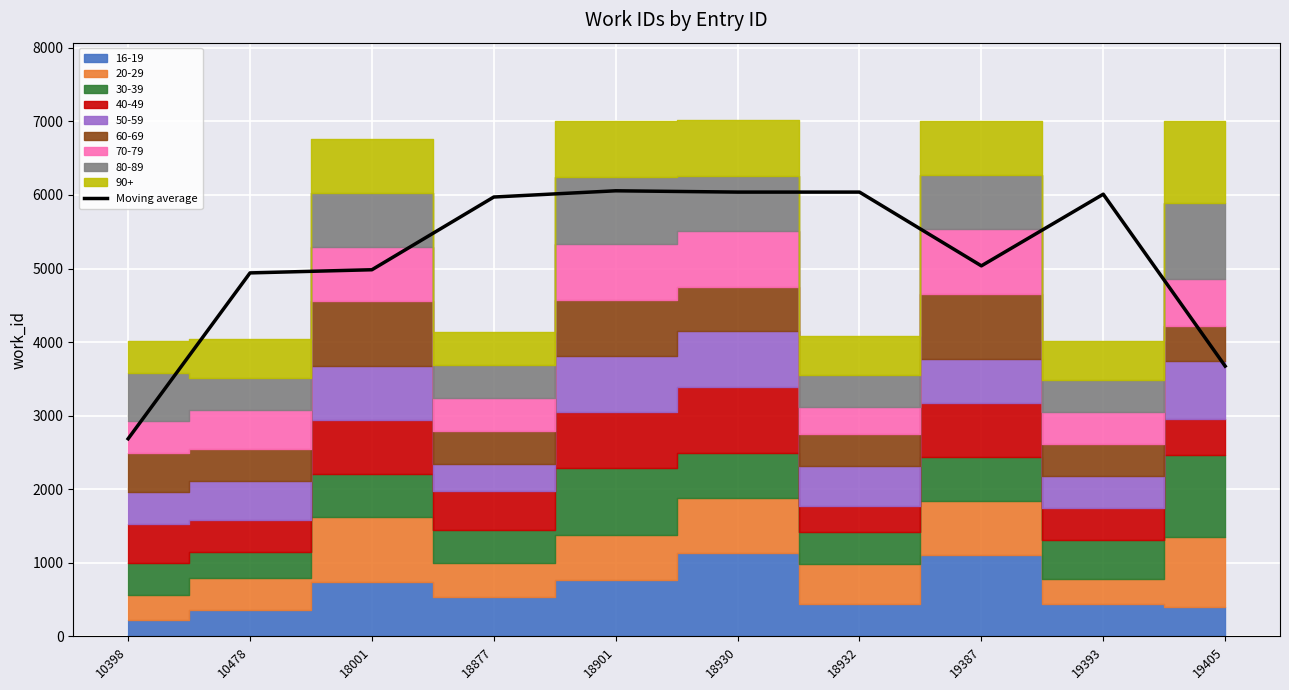

What is the maximum value shown in the chart?

6057.0